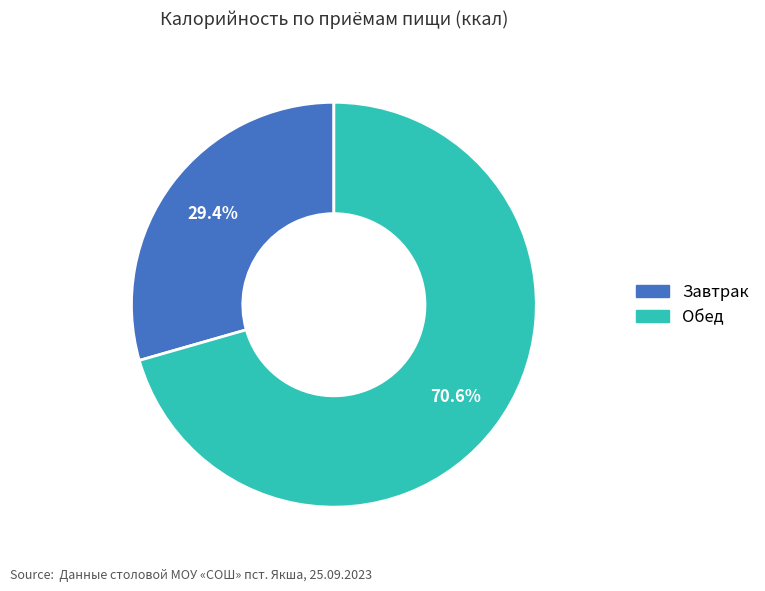

Which slice represents more than half of the pie?

Обед